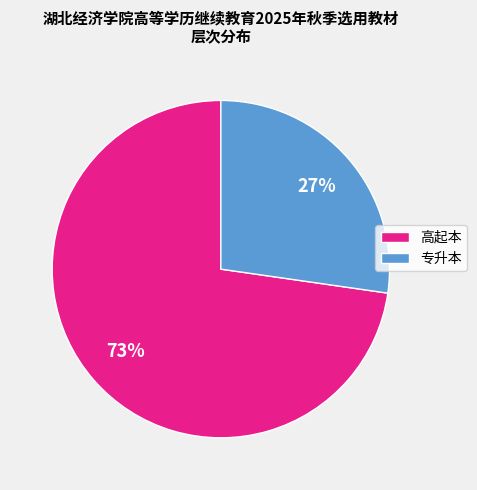

Is it true that 专升本 is 34% of the pie?

False